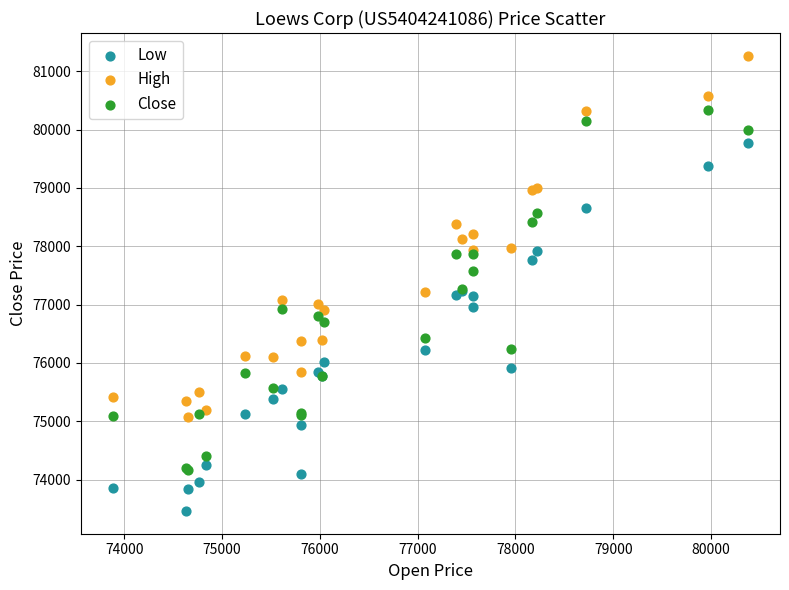

Which series contains the lowest Y value?

Low